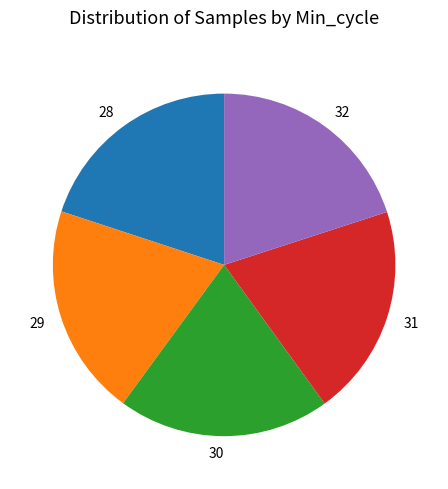

How many segments does this pie chart have?

5